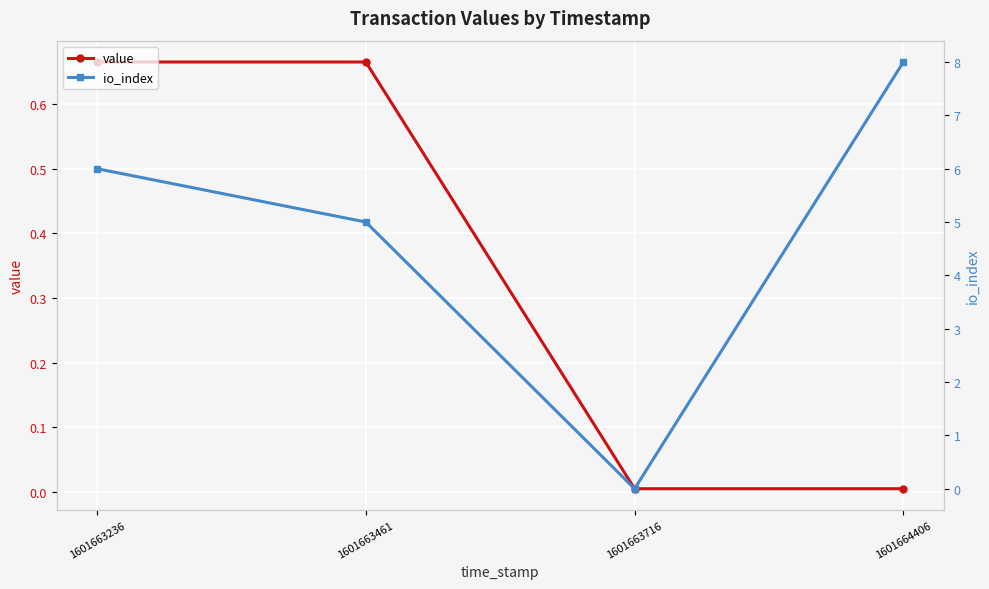

How many times do value and io_index cross each other?

2